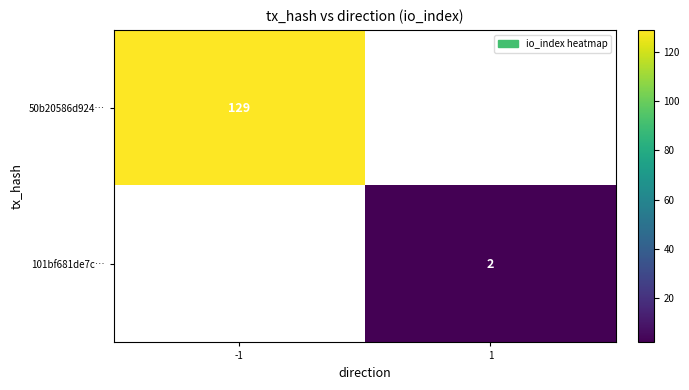

What is the maximum value shown in the chart?

129.0